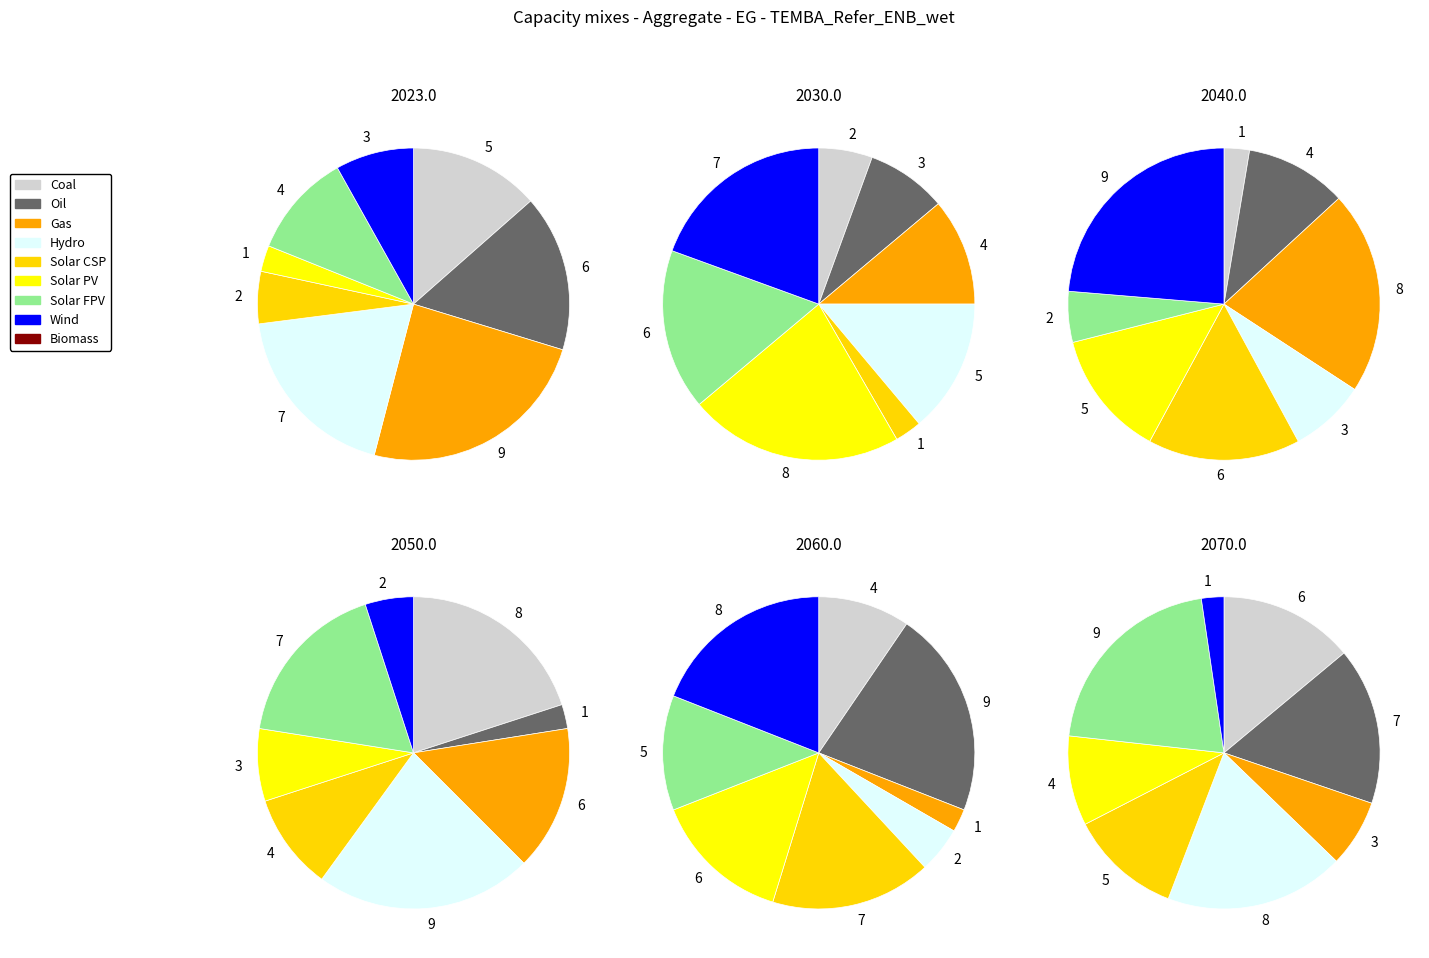

Does 5 represent more than half of the total?

No